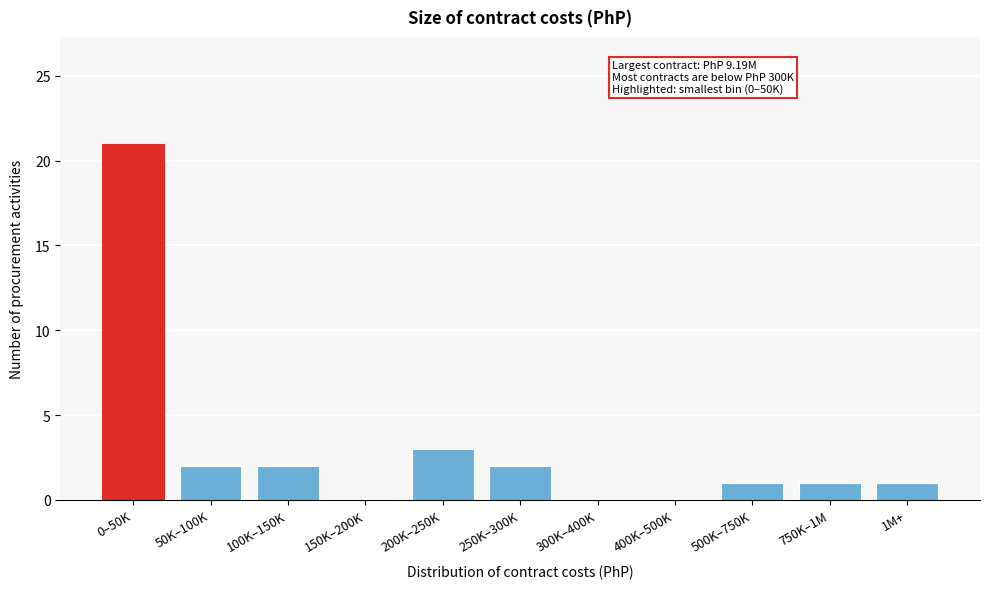

Reading left to right, list all the values displayed in this chart.

0–50K=21	50K–100K=2	100K–150K=2	150K–200K=0	200K–250K=3	250K–300K=2	300K–400K=0	400K–500K=0	500K–750K=1	750K–1M=1	1M+=1